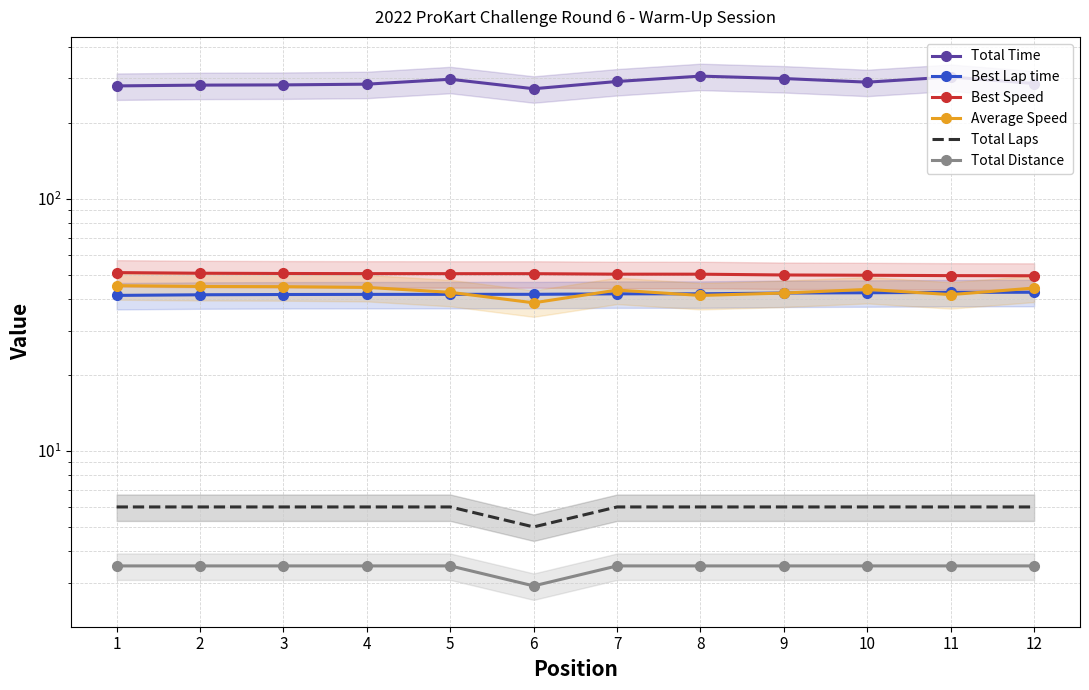

Rank the categories by Total Laps value from lowest to highest.

6, 1, 2, 3, 4, 5, 7, 8, 9, 10, 11, 12